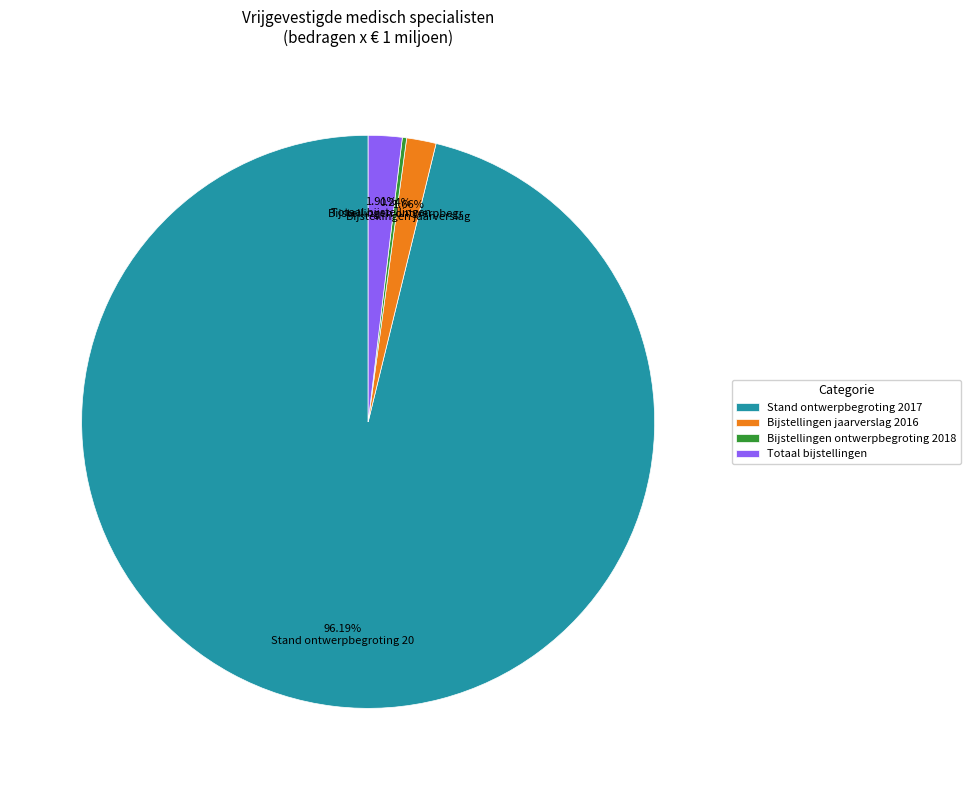

Which category has the biggest portion of the pie?

Stand ontwerpbegroting 2017